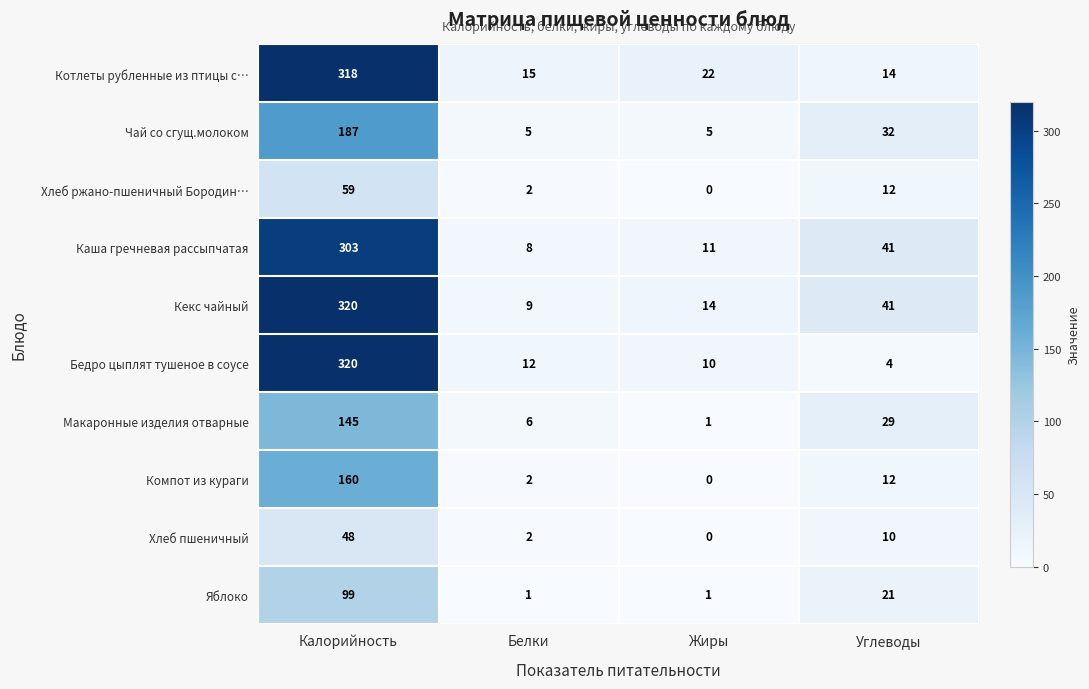

Rank the categories by Компот из кураги value from lowest to highest.

Жиры, Белки, Углеводы, Калорийность